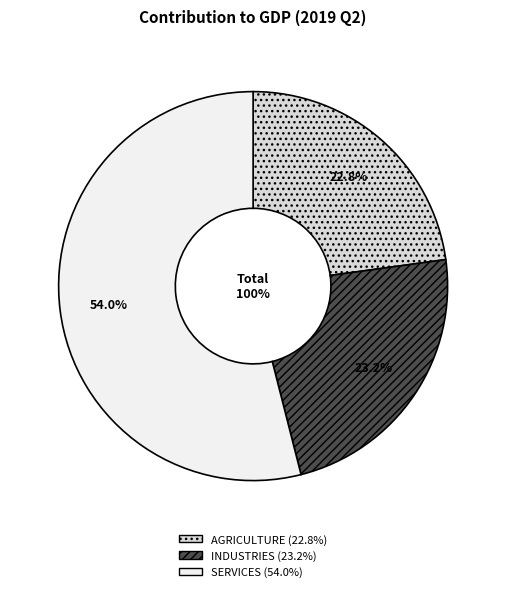

How many segments does this pie chart have?

3